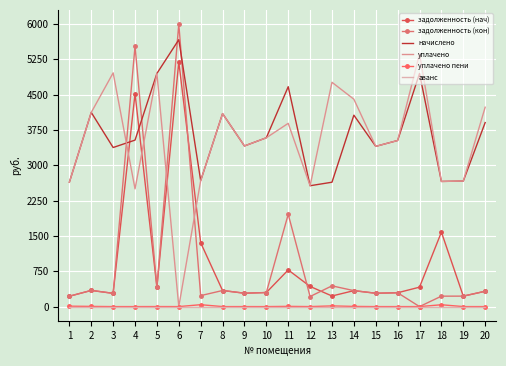

How many lines are shown in the chart?

6